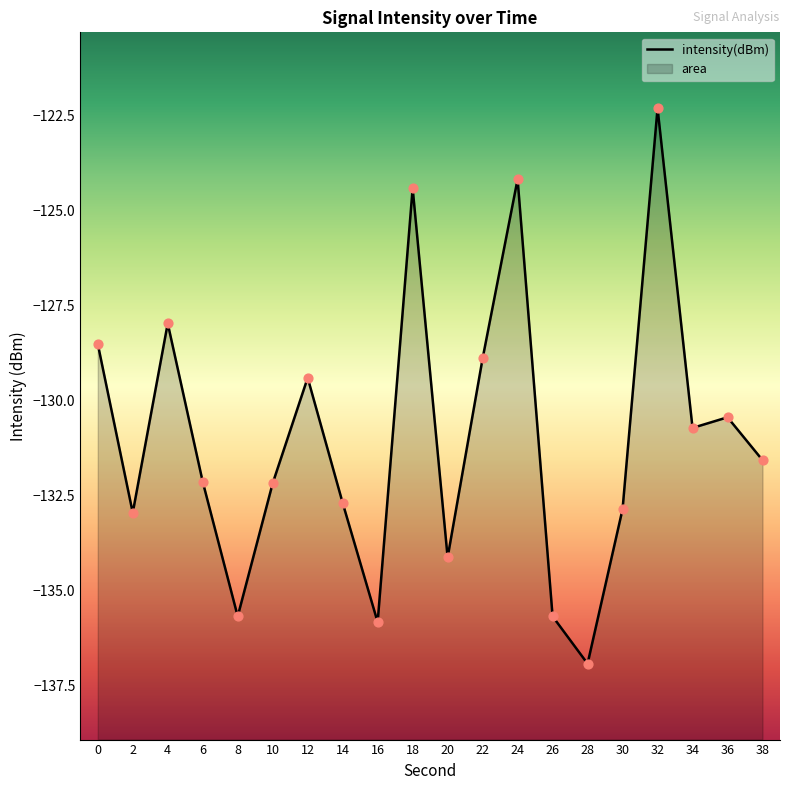

At which category is the sum across all series the highest?

32